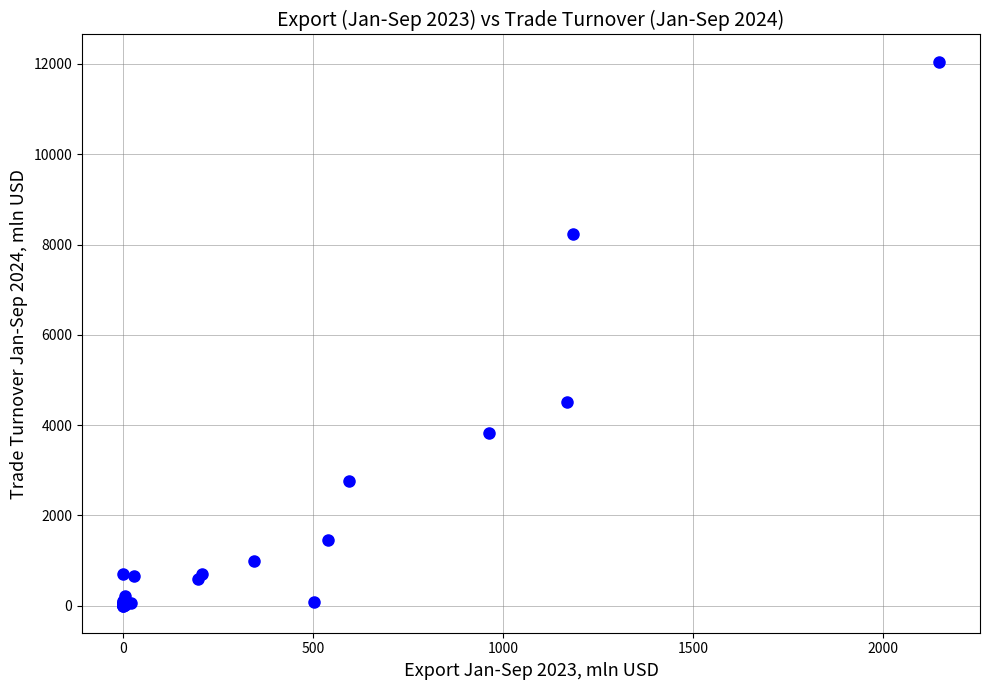

What Y value in the scatter plot is closest to 6026?

4511.6